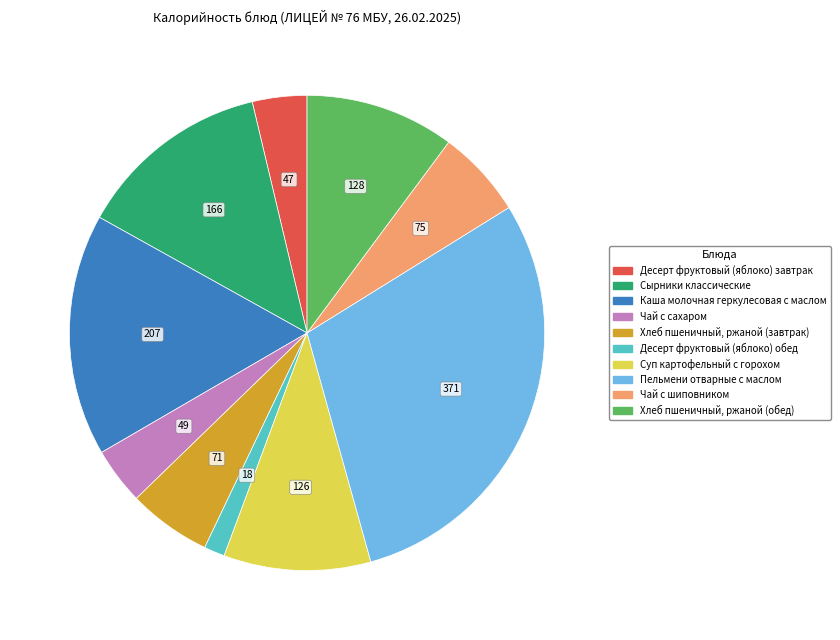

Is Пельмени отварные с маслом the majority of the pie?

No